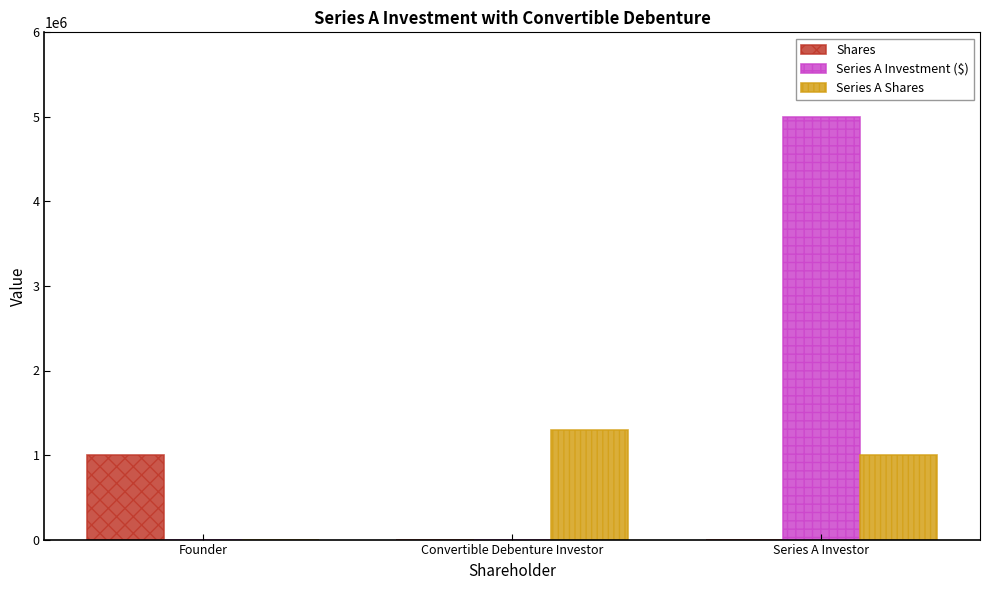

What is the total value across all series at Convertible Debenture Investor?

1294117.6